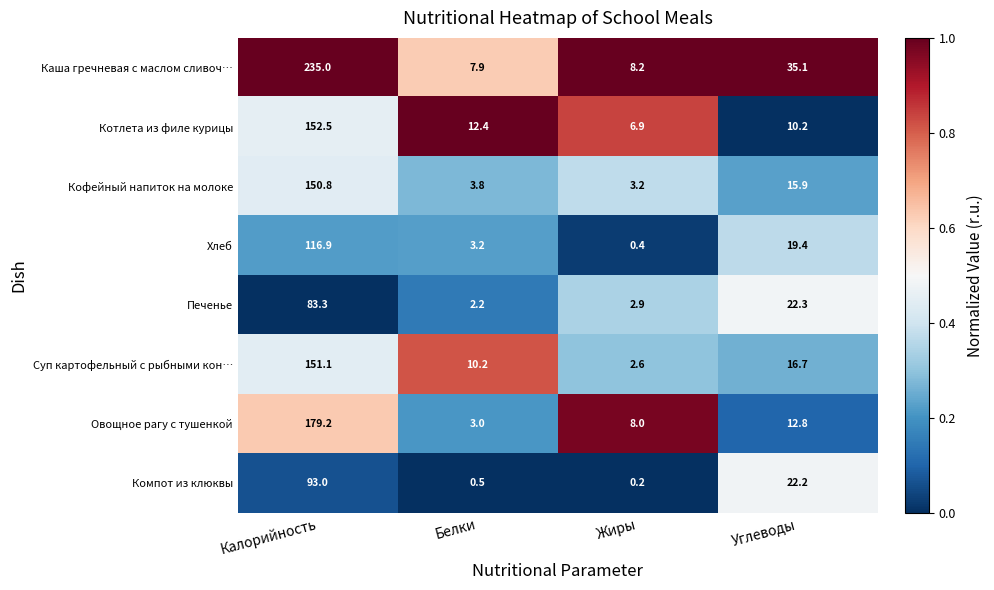

Rank the series by their maximum value, from lowest to highest.

Печенье, Компот из клюквы, Хлеб, Кофейный напиток на молоке, Суп картофельный с рыбными кон…, Котлета из филе курицы, Овощное рагу с тушенкой, Каша гречневая с маслом сливоч…